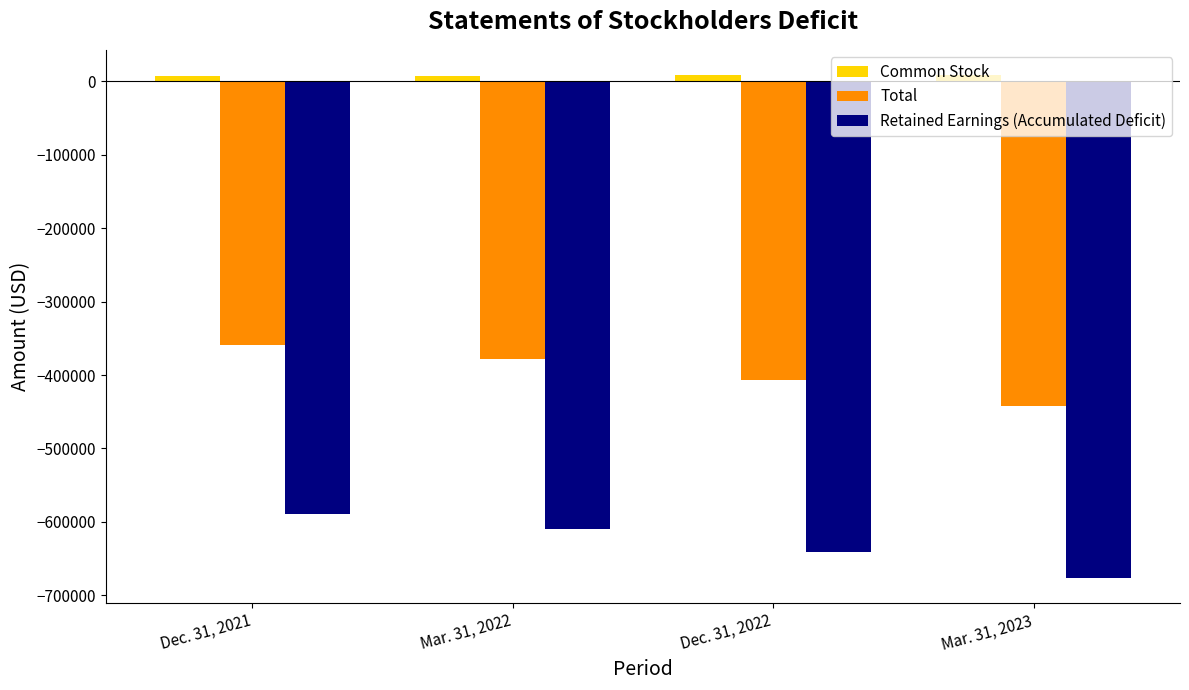

How many values in the Retained Earnings (Accumulated Deficit) series are below -608988?

2